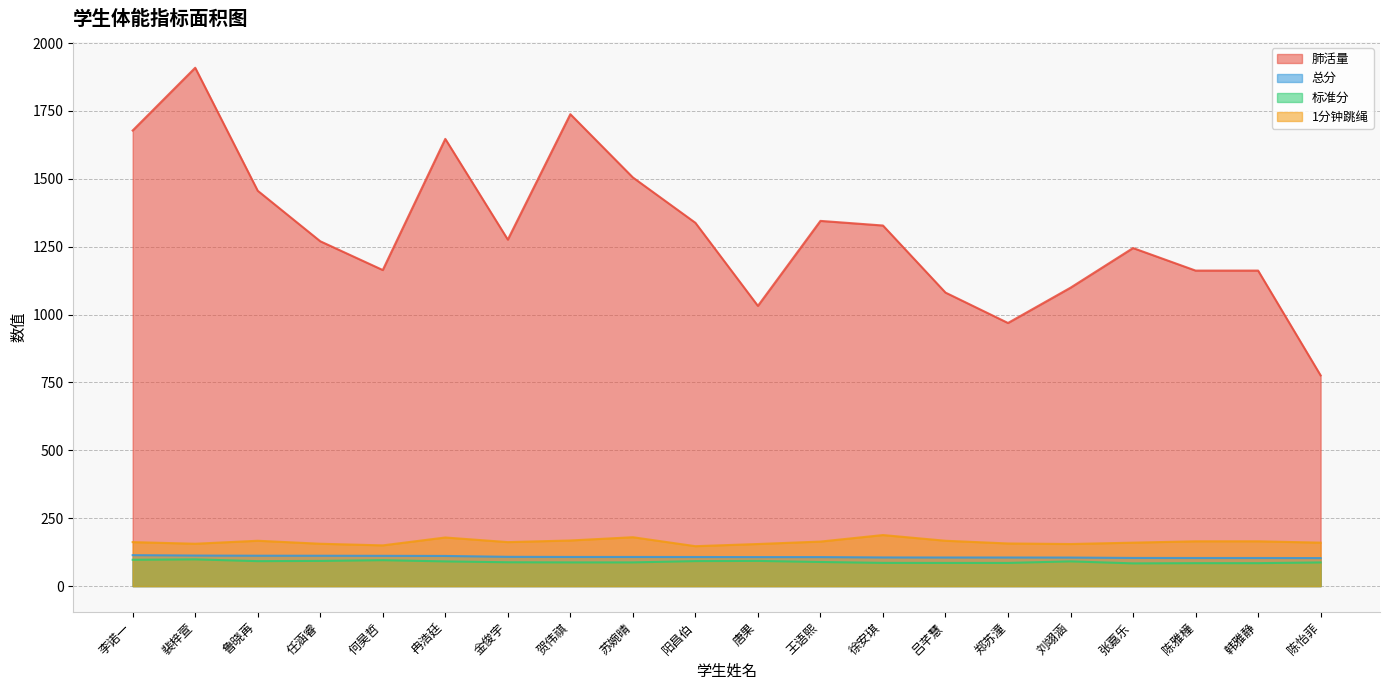

Is the value of 标准分 at 阳昌伯 greater than the value of 总分 at 任涵睿?

No